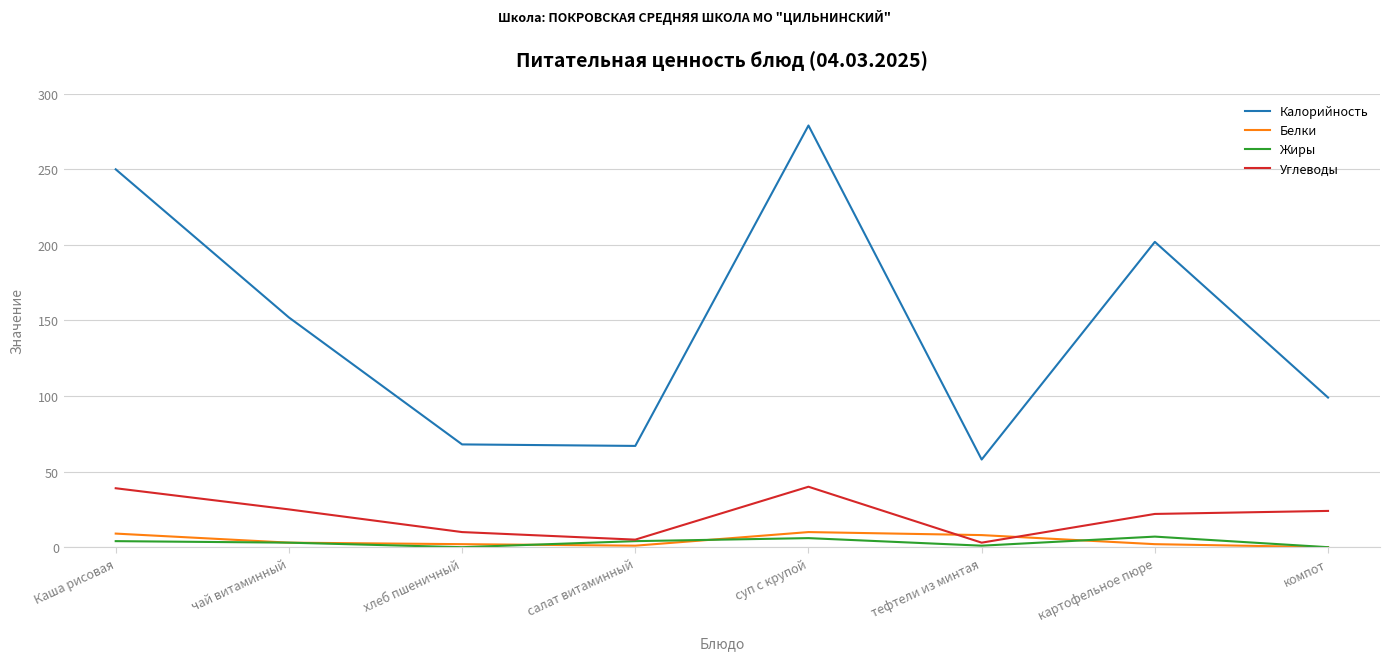

Is the value of Углеводы at компот greater than the value of Калорийность at Каша рисовая?

No